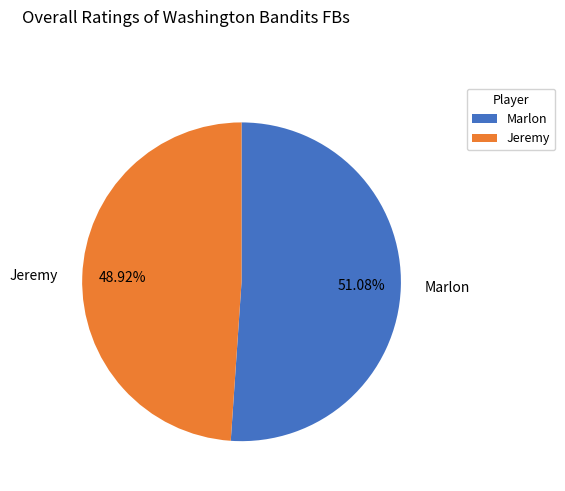

Which category has the smallest portion of the pie?

Jeremy